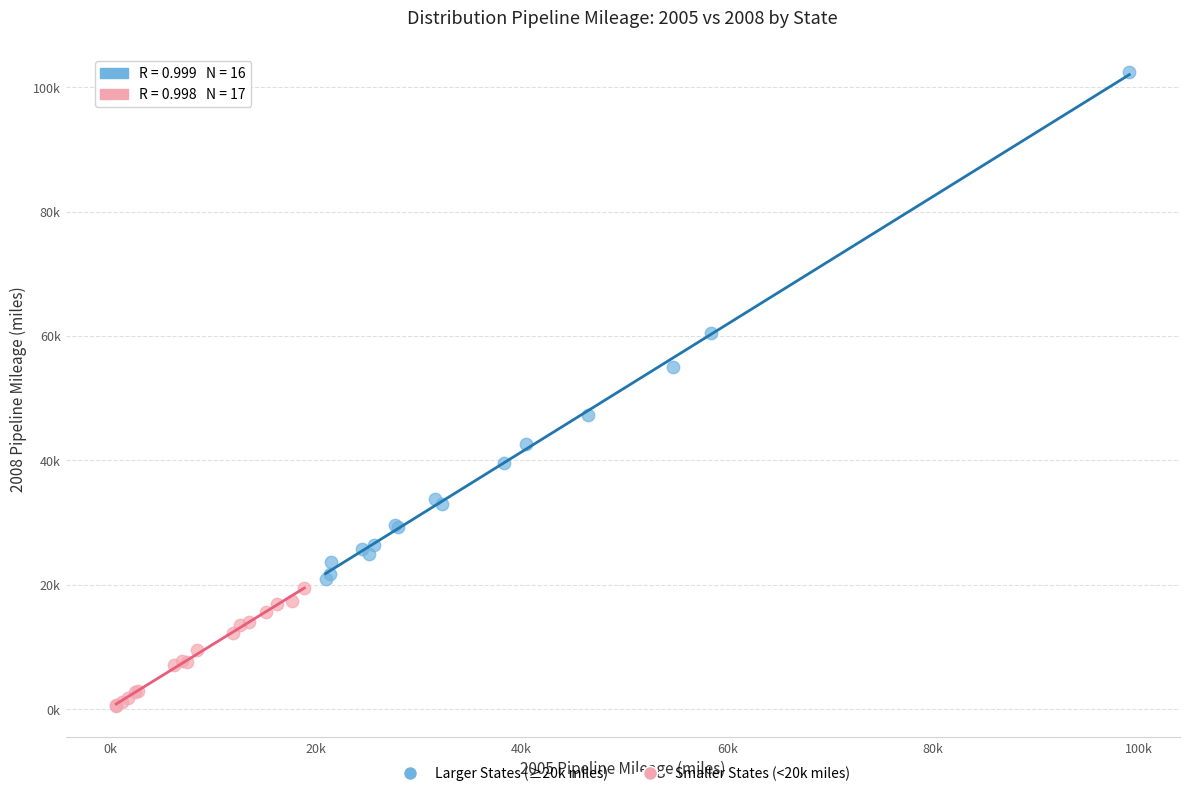

Which series has the widest spread of Y values?

Larger States (≥20k miles)